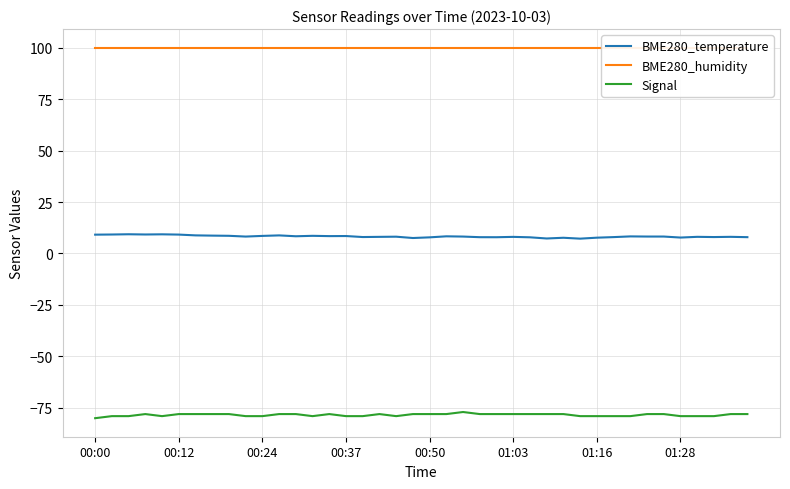

What is the difference between the Signal values at 21 and 31?

1.0